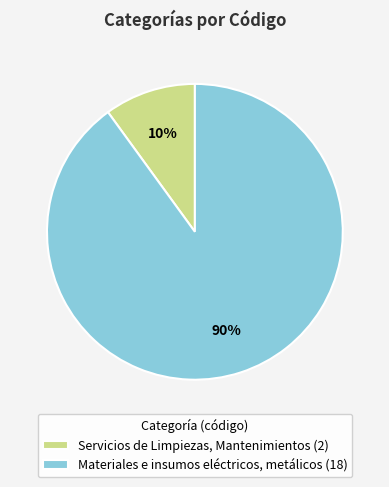

The Materiales e insumos eléctricos, metálicos slice represents 90% of the pie. True or false?

True